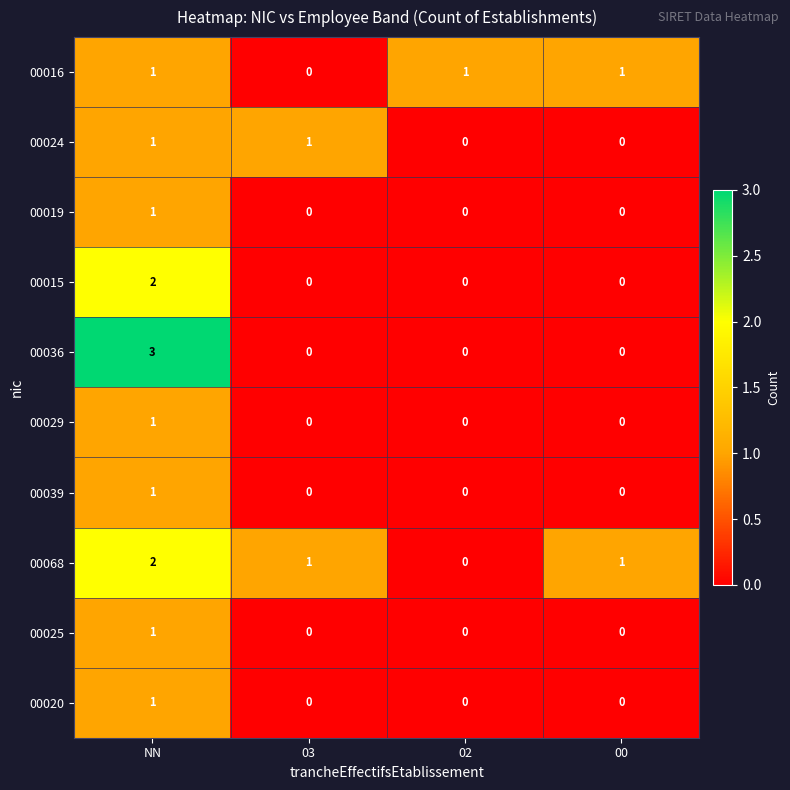

How many 00020 values are between 0 and 1?

4